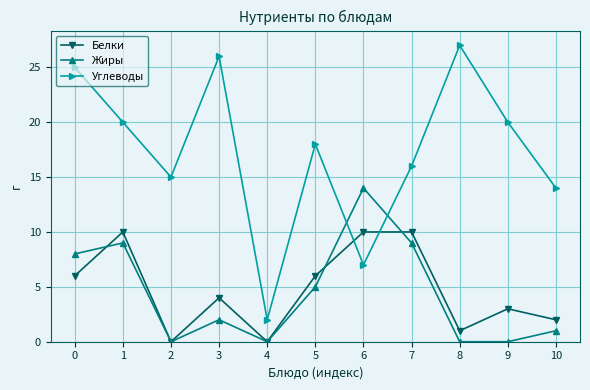

Between 0 and 8, which series saw the biggest shift?

Жиры